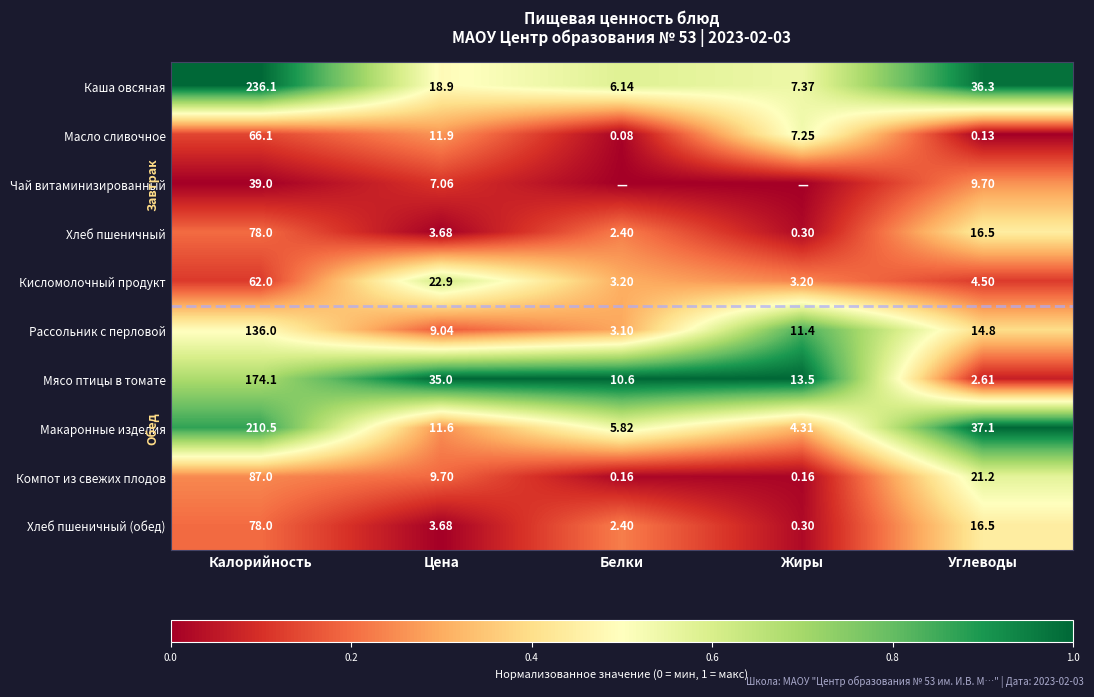

List the labels in order of Макаронные изделия value, smallest first.

Жиры, Белки, Цена, Углеводы, Калорийность